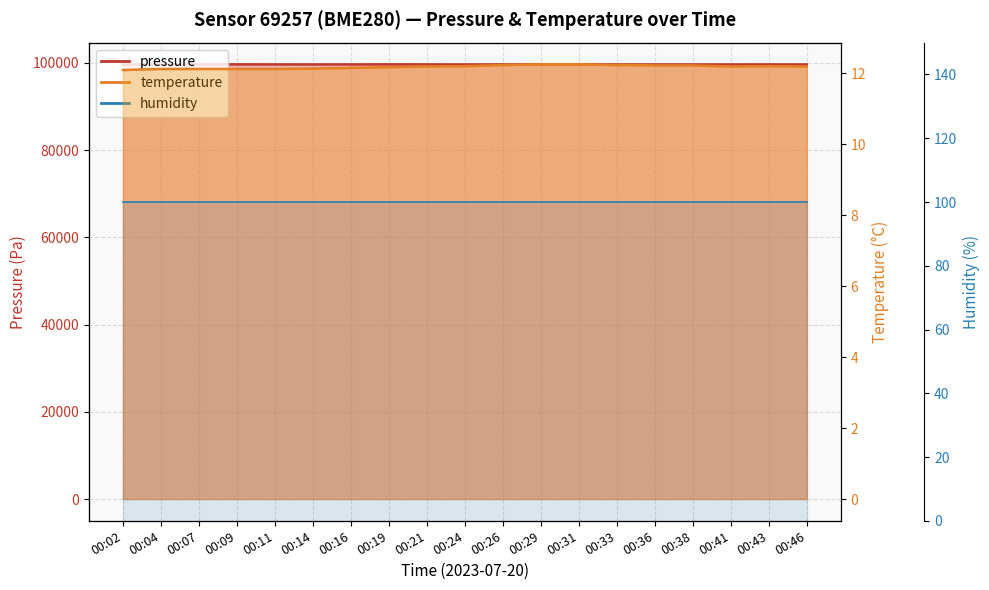

Is it true that temperature equals 12.1 at 00:09?

True